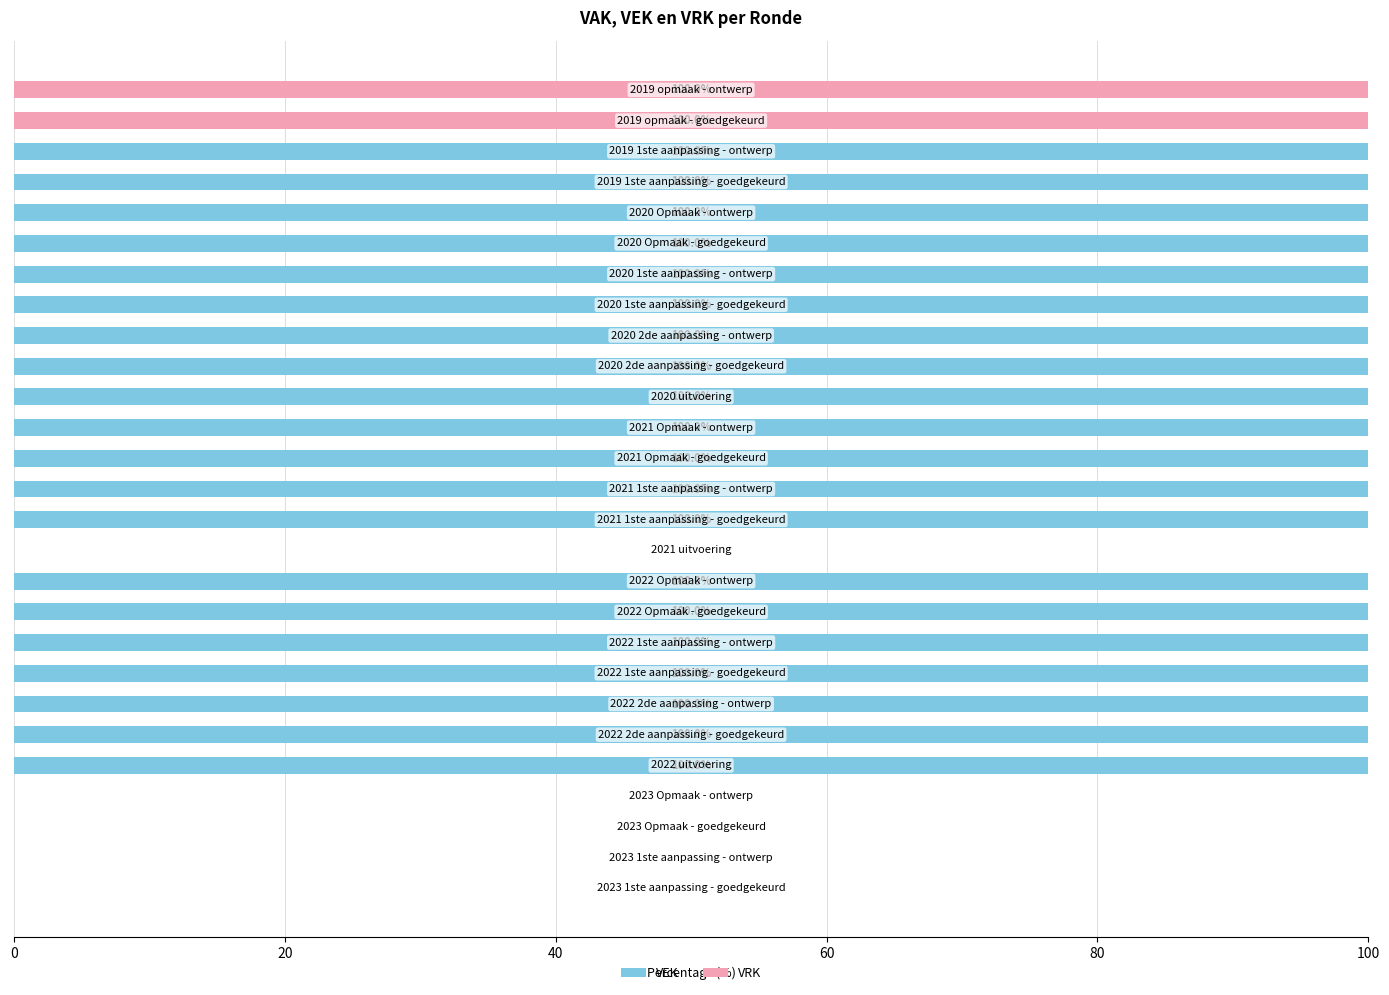

What is the difference between the maximum and minimum values in the VRK series?

100